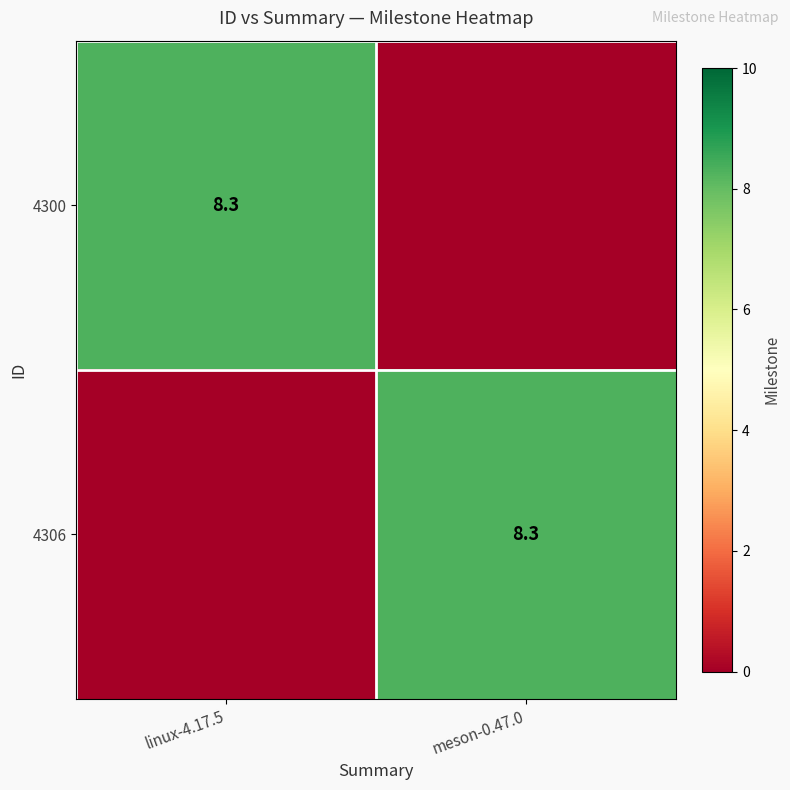

True or false: 4300 has a value of 4.7 at linux-4.17.5.

False